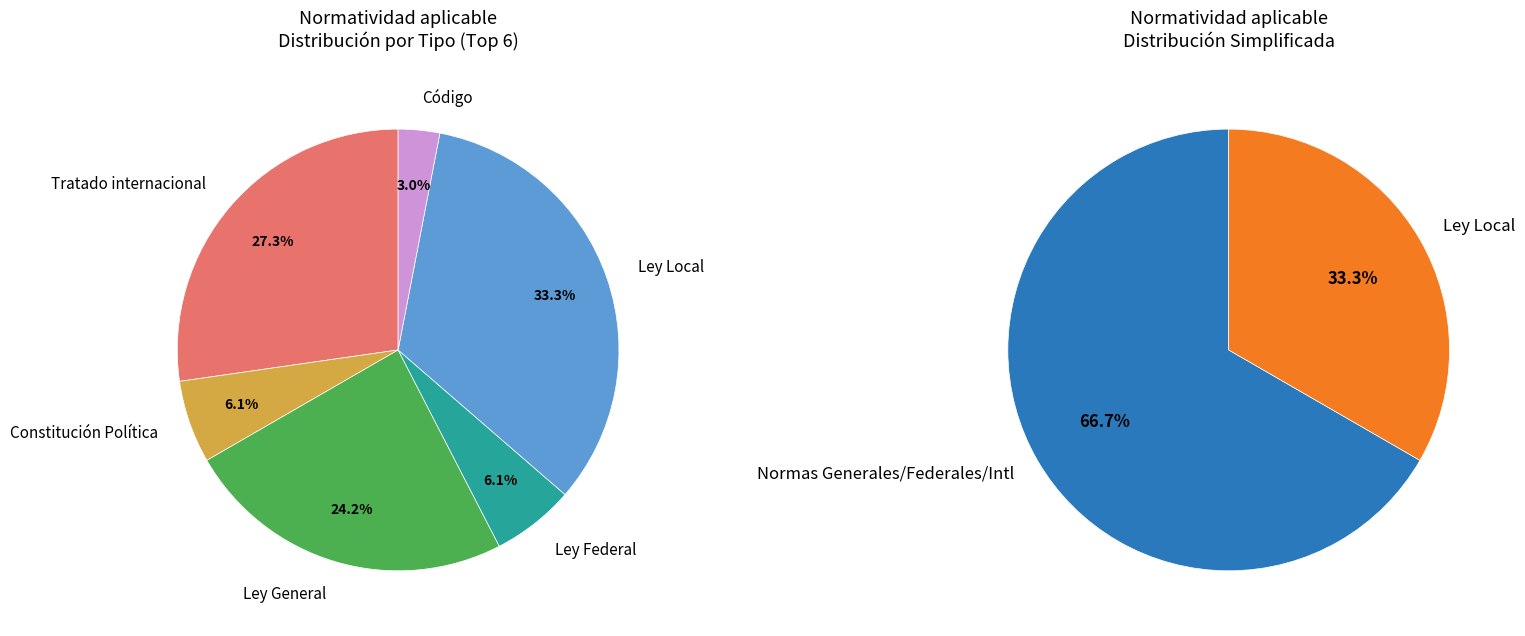

To the nearest percent, what is the average slice percentage?

17%